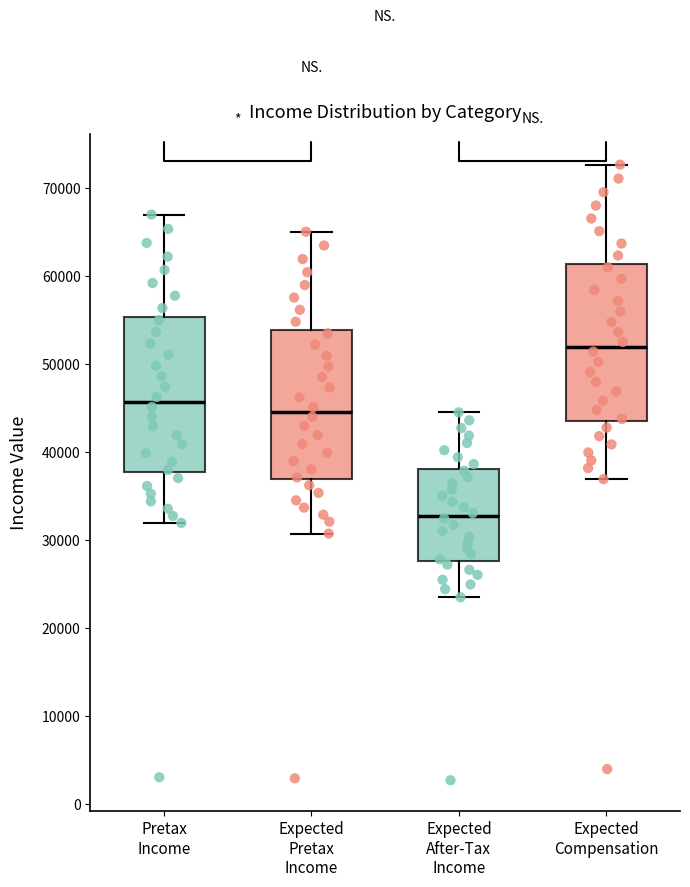

Reading left to right, transcribe this box plot: for each box, give where its median line is, the range the box spans, and where its two whiskers end, as read against the y-axis. The values are not printed on the chart, so give them approximately, as read against the axis.

Pretax Income: median 46000, box 38000 to 55000, whiskers 32000 to 67000
Expected Pretax Income: median 45000, box 37000 to 54000, whiskers 31000 to 65000
Expected After-Tax Income: median 33000, box 28000 to 38000, whiskers 23000 to 45000
Expected Compensation: median 52000, box 44000 to 61000, whiskers 37000 to 73000